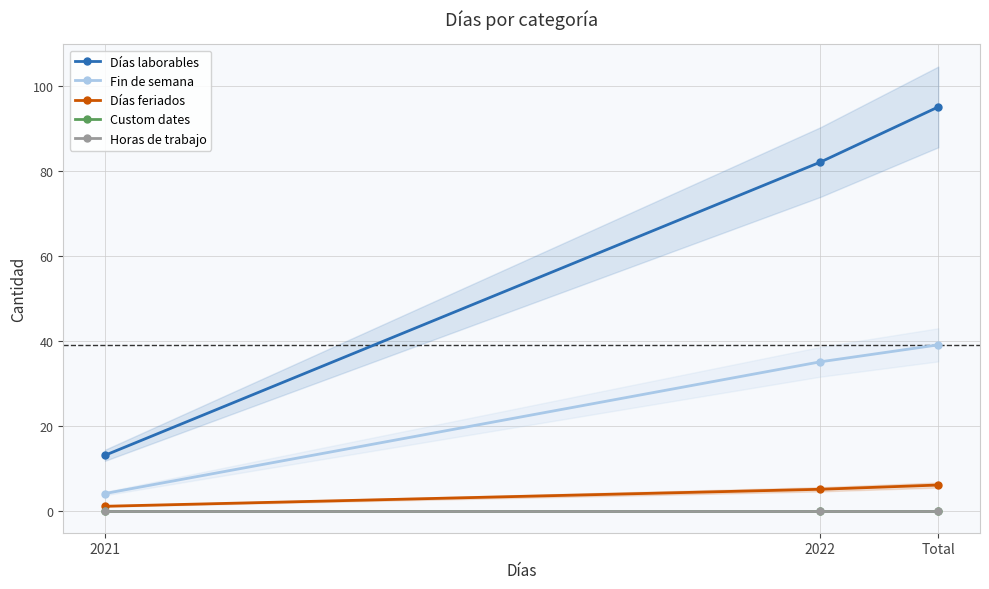

Is it true that Custom dates equals 0 at 2021?

True